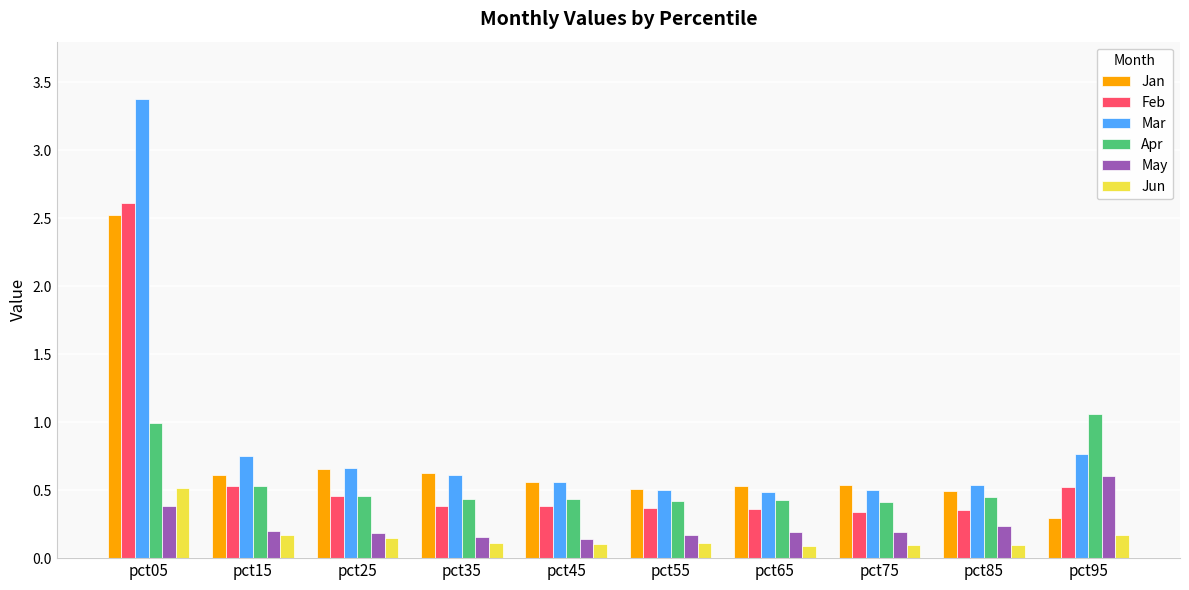

Which category has the highest value in the Mar series?

pct05